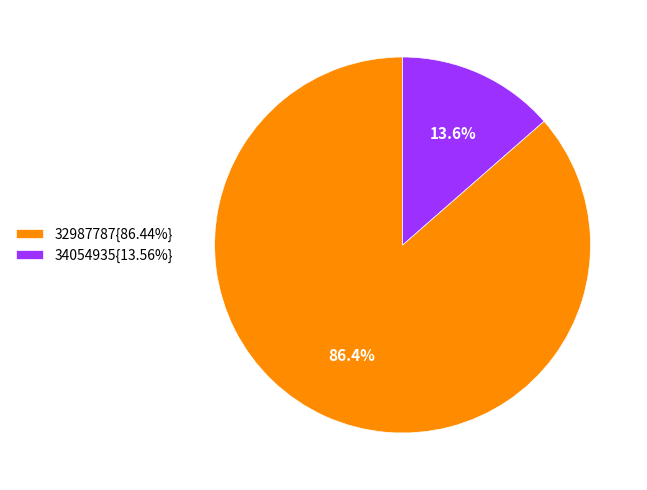

What portion of the pie excludes 34054935{13.56%}?

86.4%